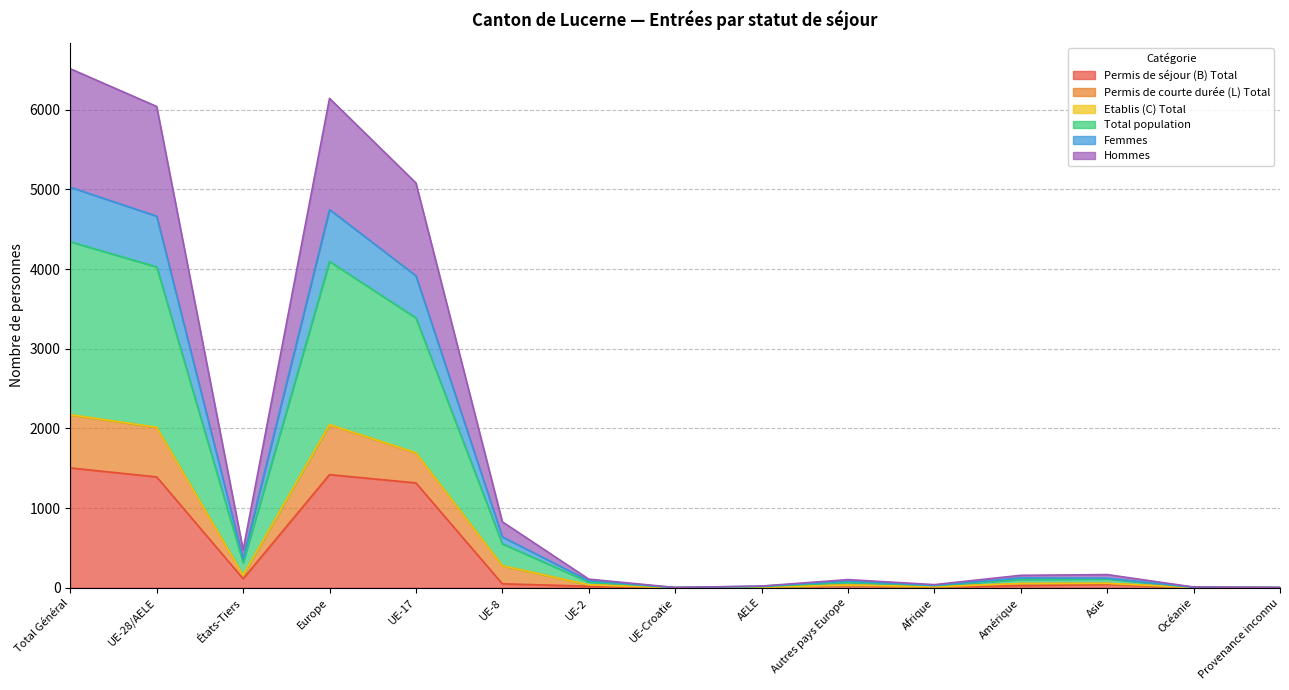

What is the label of the 11th point from the left?

Afrique